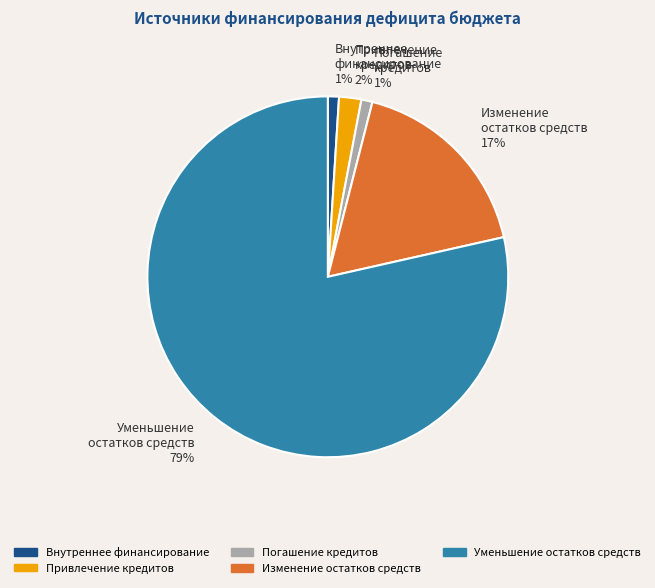

To the nearest percent, what is the difference between the largest and smallest slice percentages?

78%